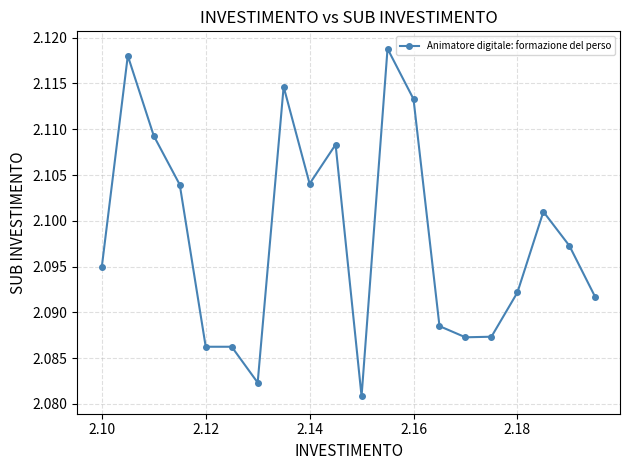

What is the sum of all values?

42.0